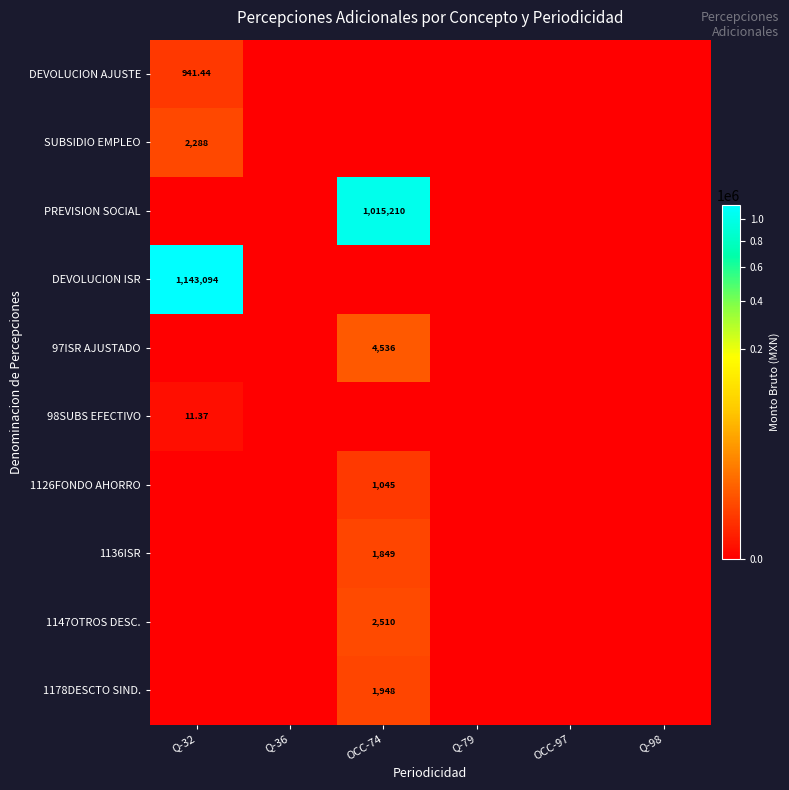

Rank the categories by DEVOLUCION ISR value from lowest to highest.

Q-36, OCC-74, Q-79, OCC-97, Q-98, Q-32